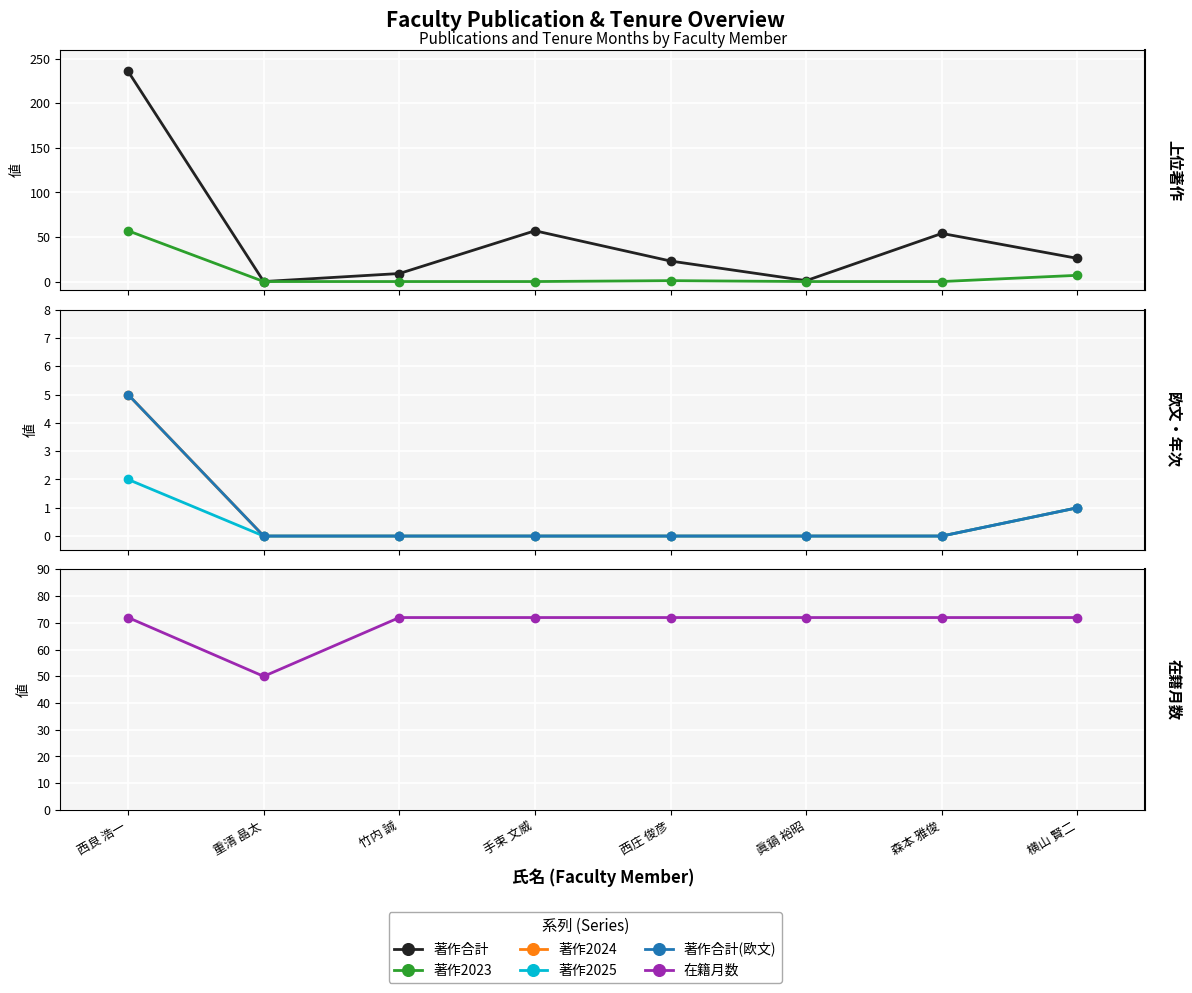

Which has a higher value, 重清 晶太 or 森本 雅俊?

森本 雅俊